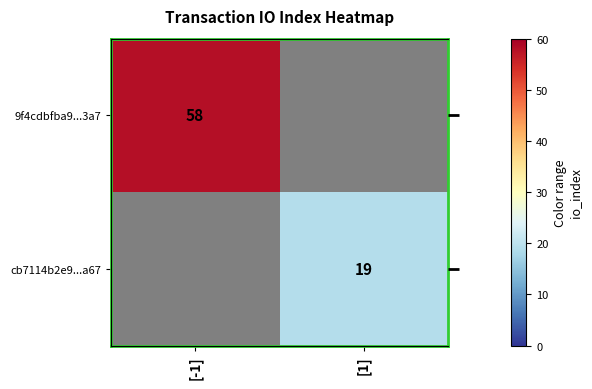

What is the minimum value shown in the chart?

19.0